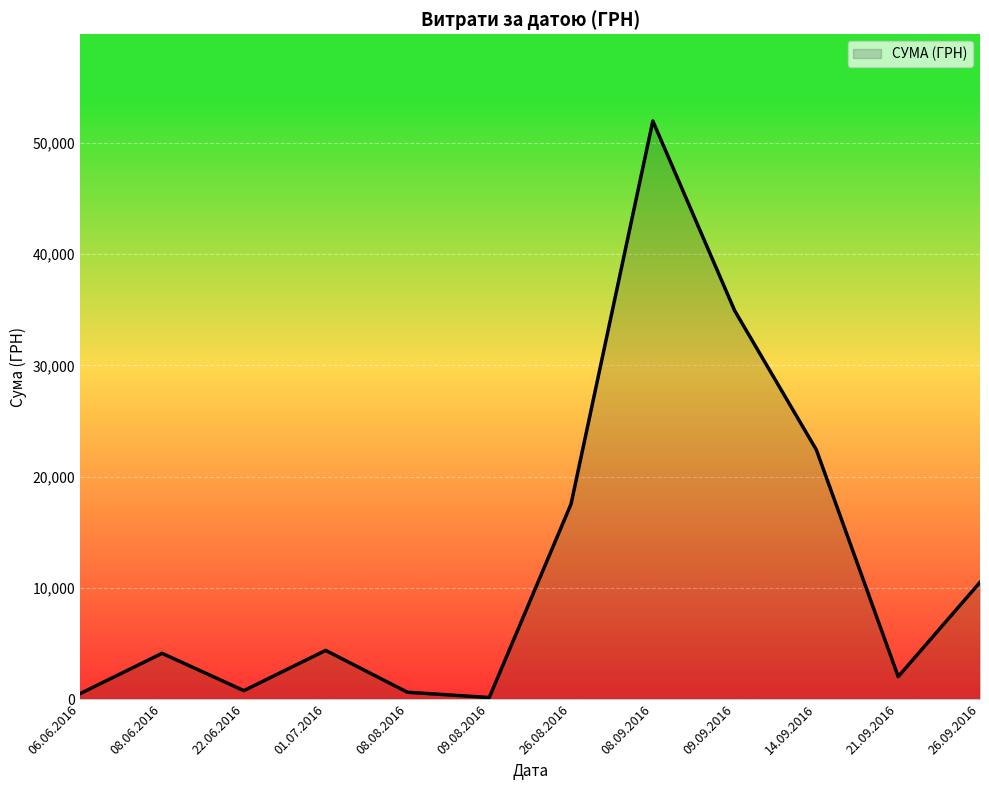

What is the difference between the maximum and minimum values?

51845.0